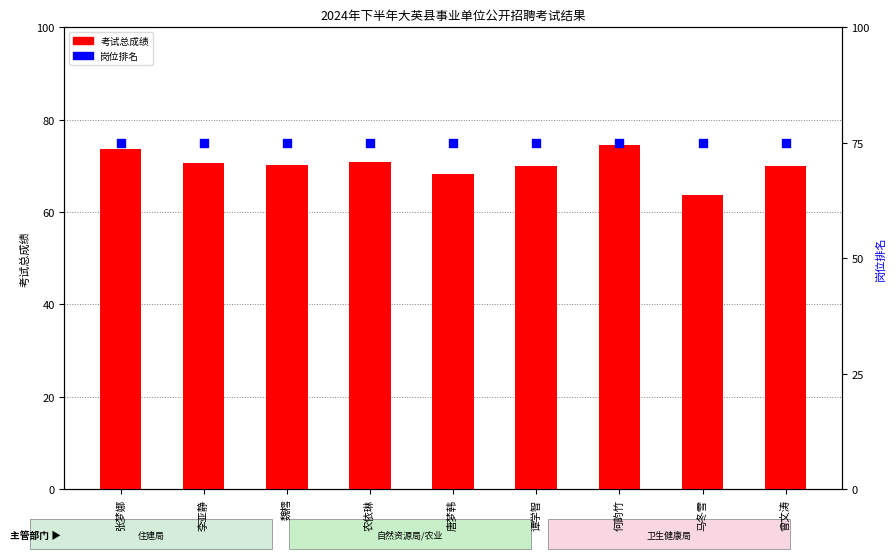

Which series reaches the minimum Y coordinate?

考试总成绩